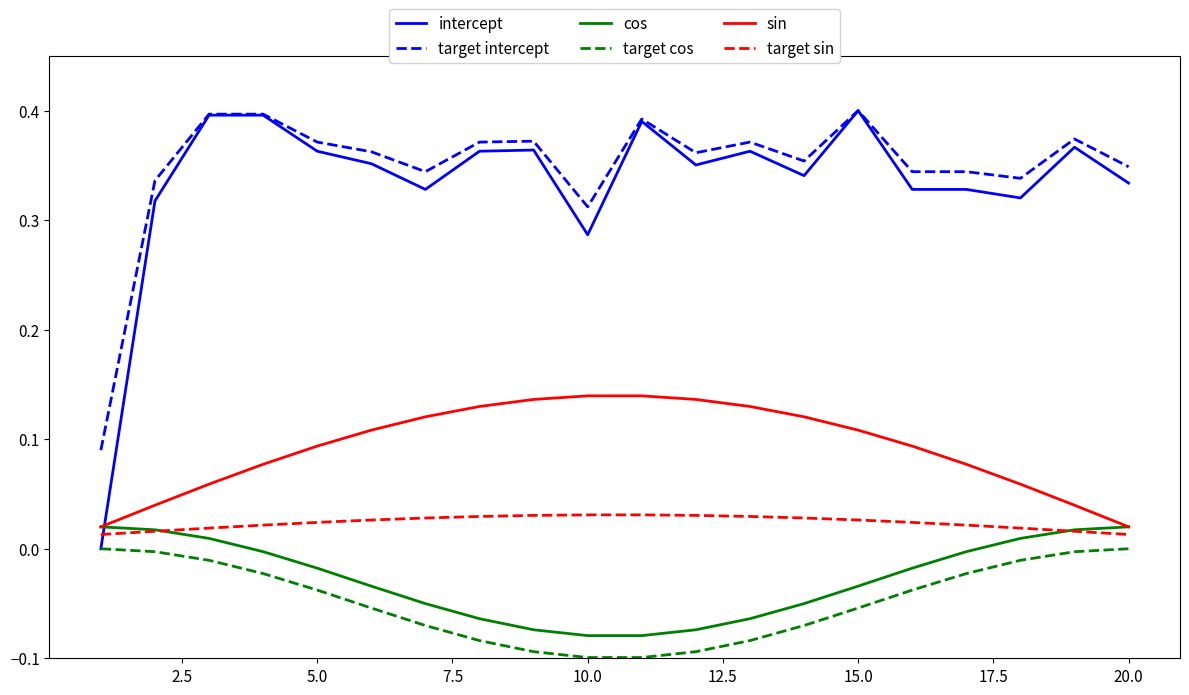

How many lines are shown in the chart?

6